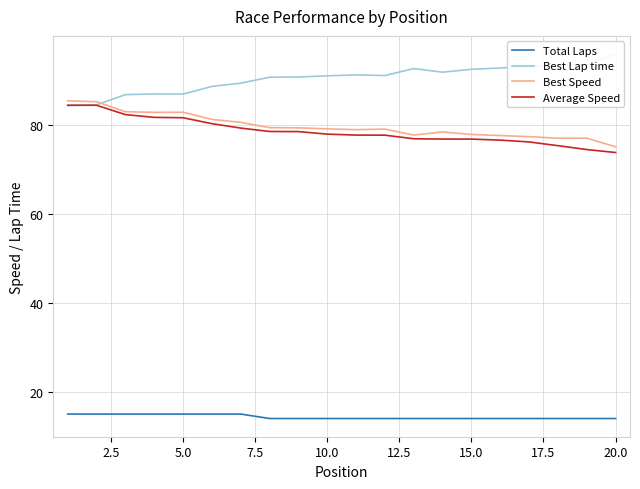

The value of Total Laps at 15.0 is 6.8. True or false?

False